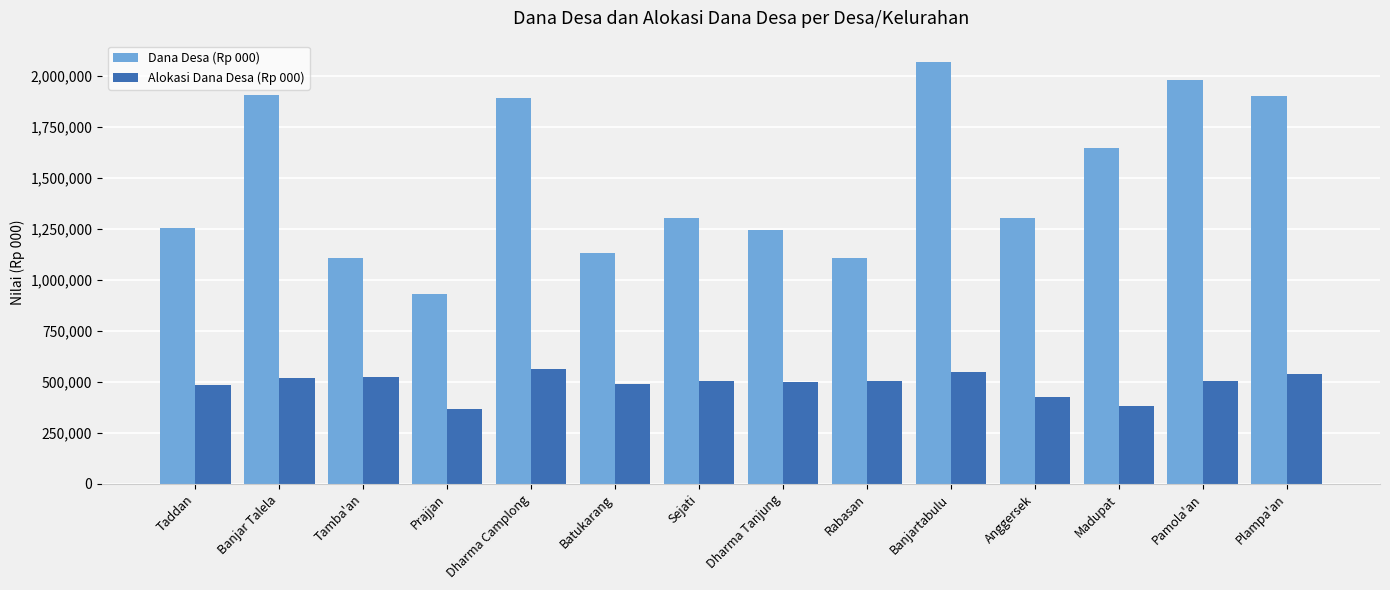

What position from the left is Banjartabulu?

10